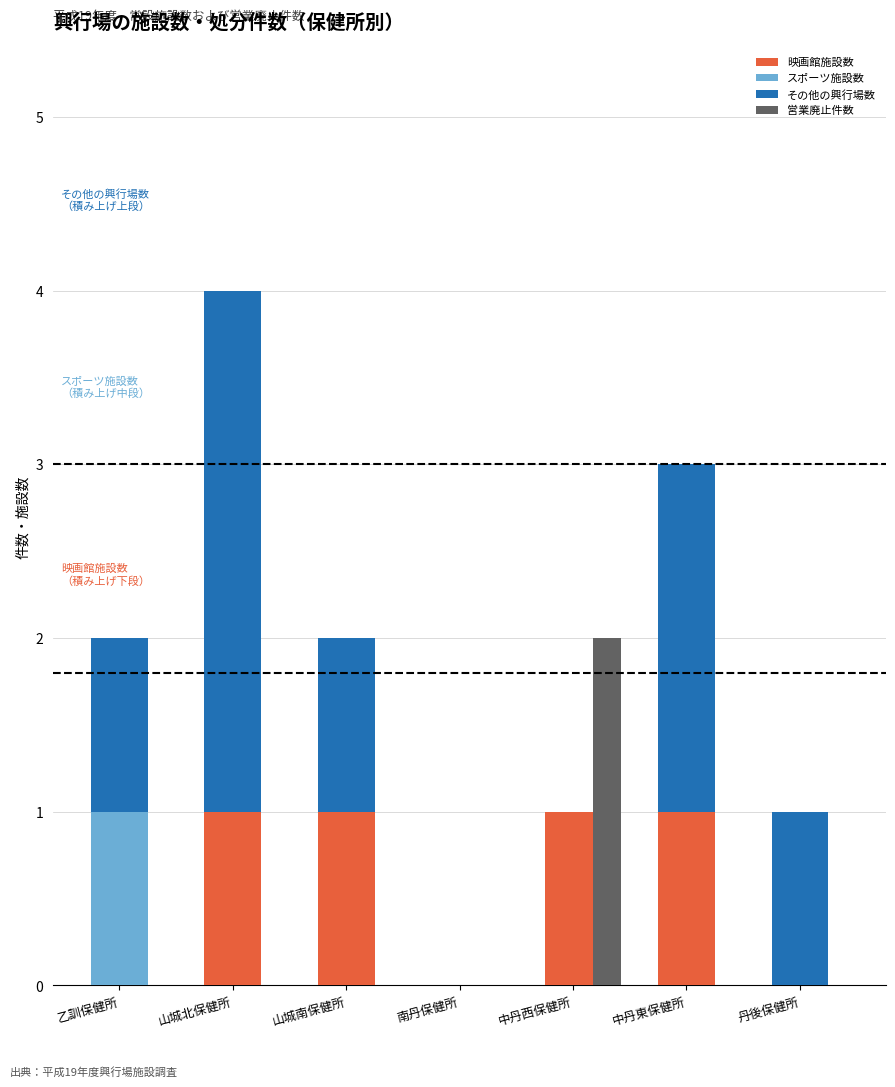

What is the highest value of the 映画館施設数 series?

1